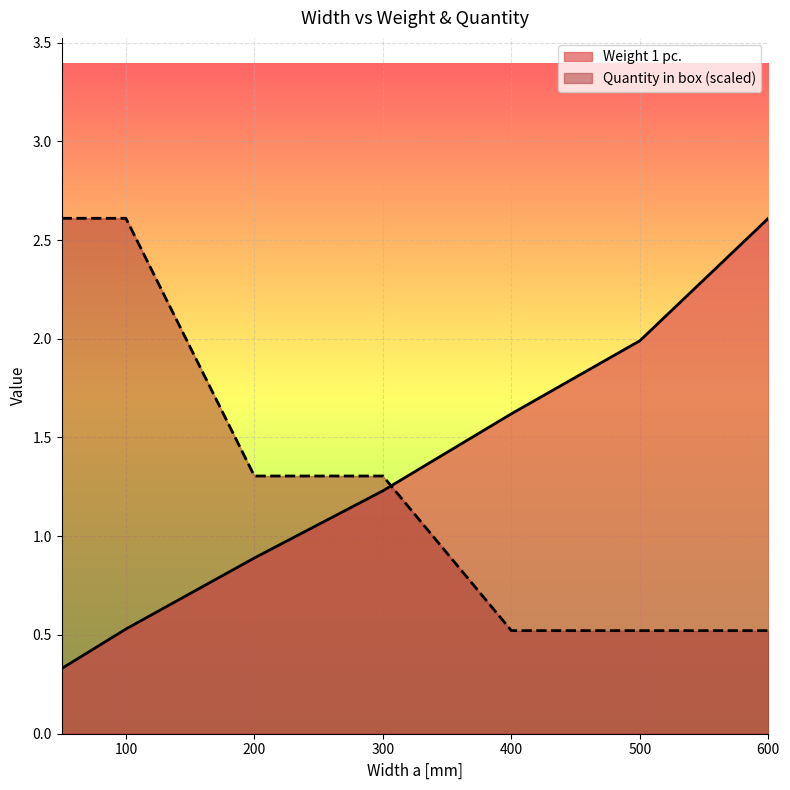

Reading right to left, extract all data points from this chart.

Weight 1 pc.: 2.6	2.0	1.6	1.2	0.9	0.5	0.3
Quantity in box: 0.5	0.5	0.5	1.3	1.3	2.6	2.6